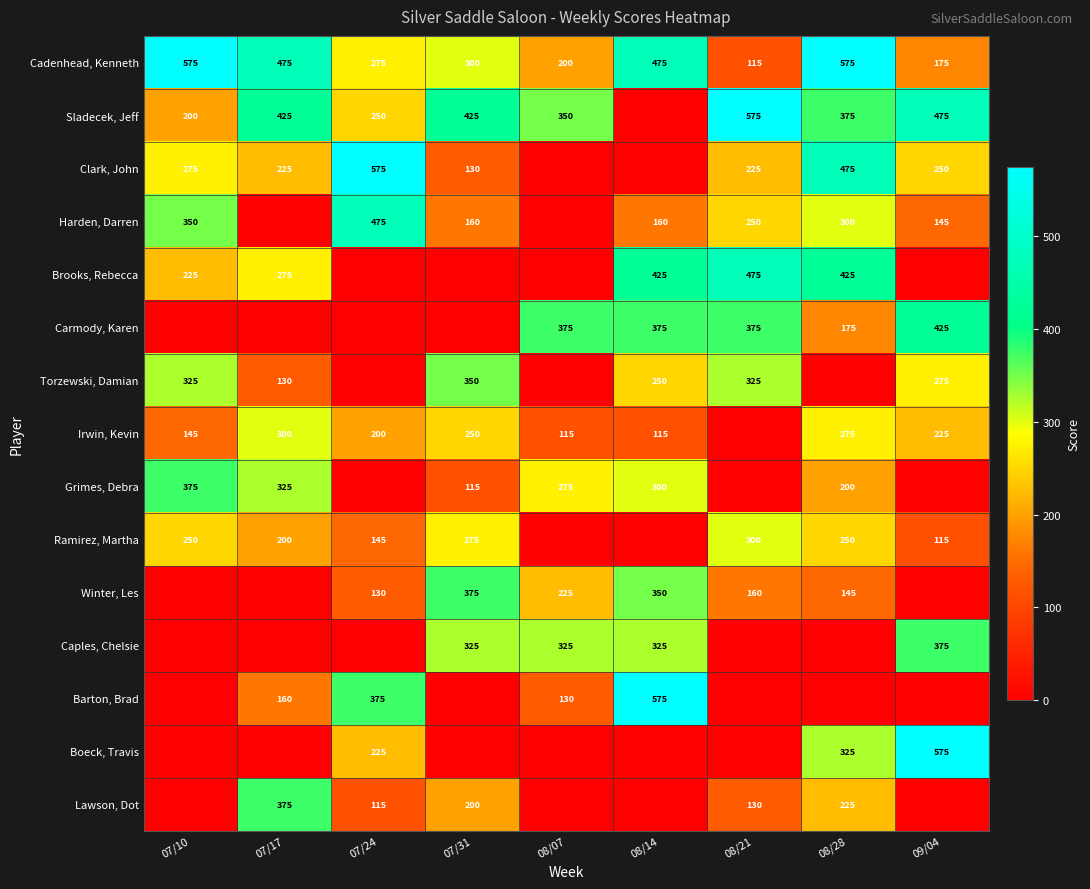

True or false: Sladecek, Jeff has a value of 250 at 07/24.

True